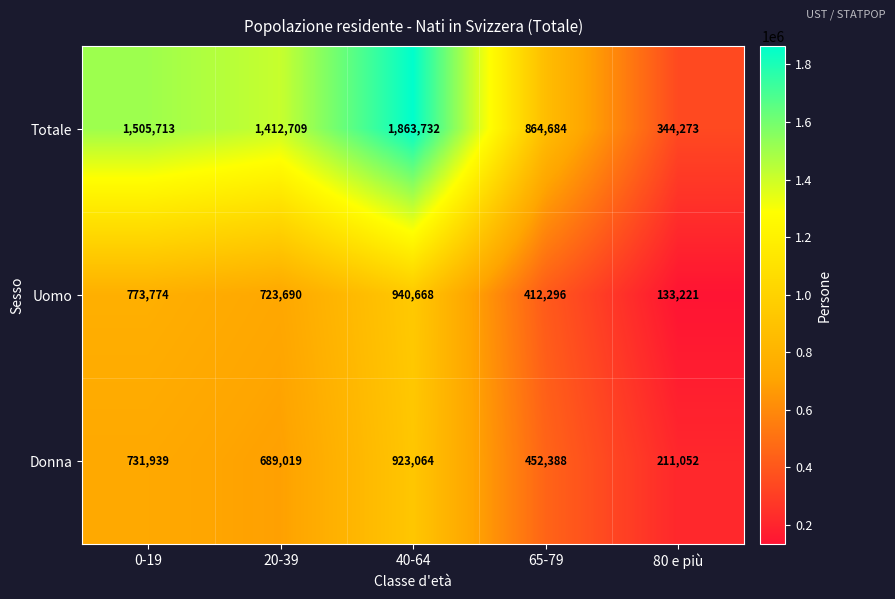

Reading left to right, extract all data points from this chart.

Totale: 1505713	1412709	1863732	864684	344273
Uomo: 773774	723690	940668	412296	133221
Donna: 731939	689019	923064	452388	211052